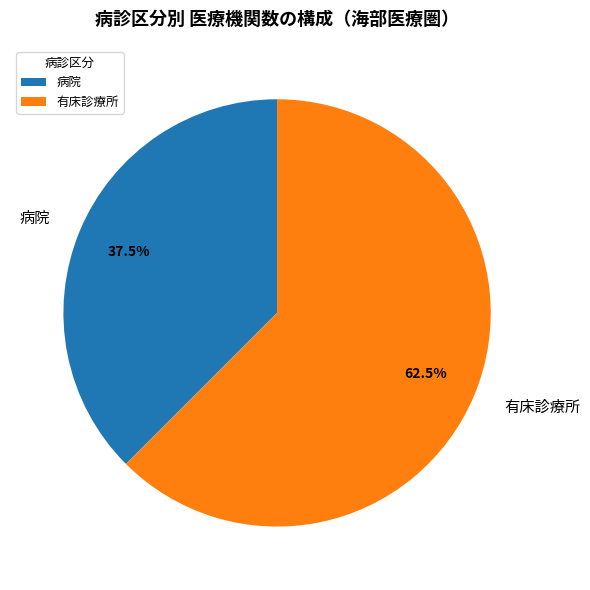

How many slices are in this pie chart?

2